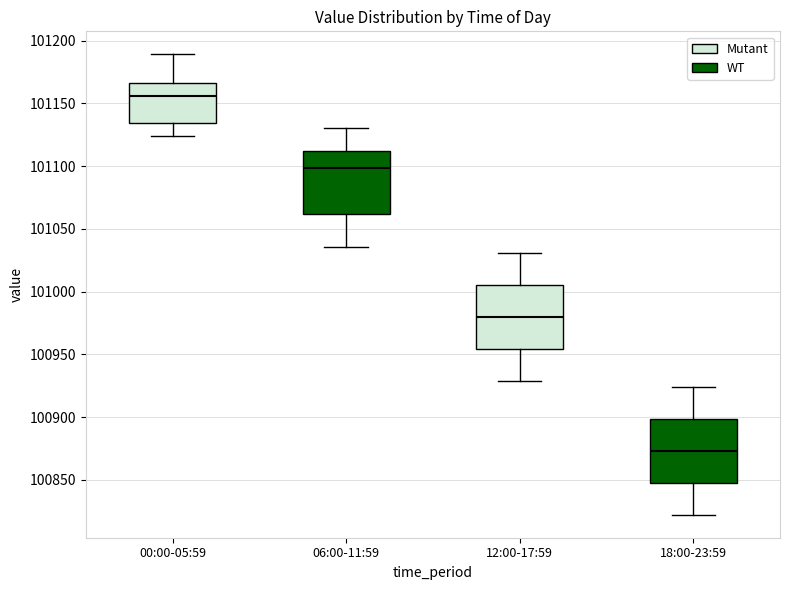

Reading left to right, read every box against the y-axis: the position of its median line, the range the box covers, and the ends of its whiskers. The values are not printed on the chart, so give them approximately, as read against the axis.

00:00-05:59: median 101155, box 101135 to 101165, whiskers 101125 to 101190
06:00-11:59: median 101100, box 101060 to 101110, whiskers 101035 to 101130
12:00-17:59: median 100980, box 100955 to 101005, whiskers 100930 to 101030
18:00-23:59: median 100875, box 100850 to 100900, whiskers 100820 to 100925